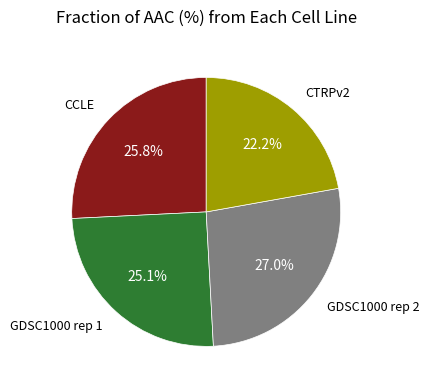

Is there any slice that represents more than half of the pie?

No